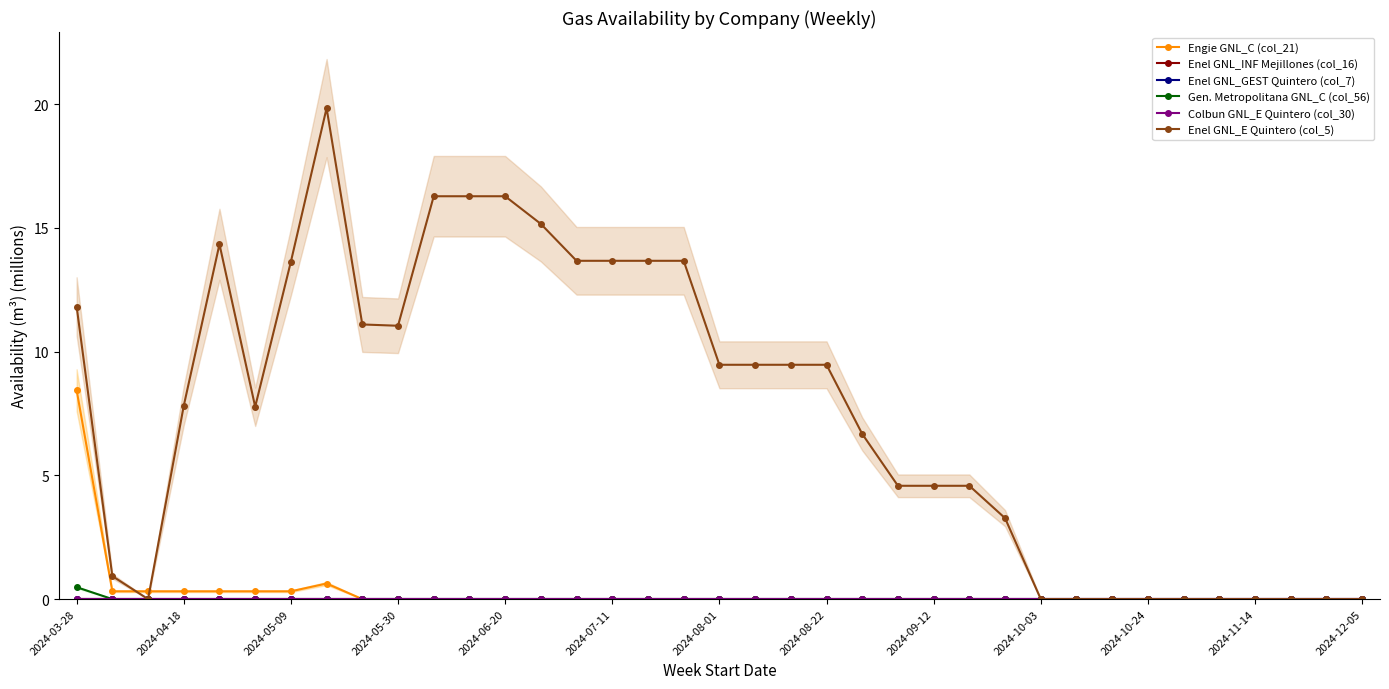

What position from the left is 2024-03-28?

1